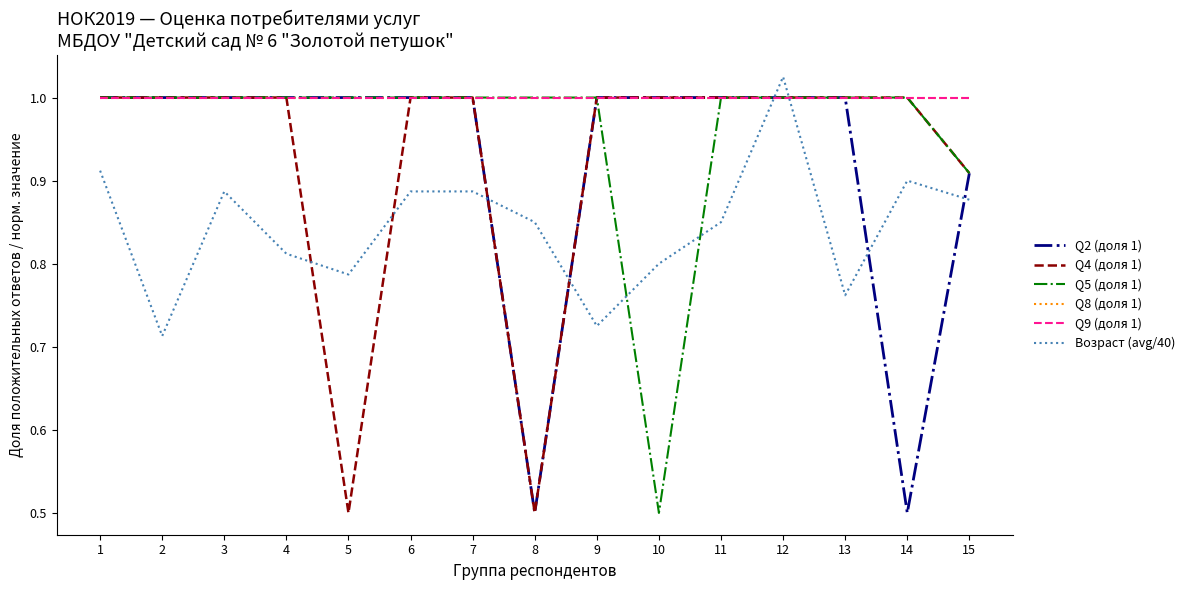

Rank the series at 9 from lowest to highest value.

Возраст (avg/40), Q2 (доля 1), Q4 (доля 1), Q5 (доля 1), Q8 (доля 1), Q9 (доля 1)